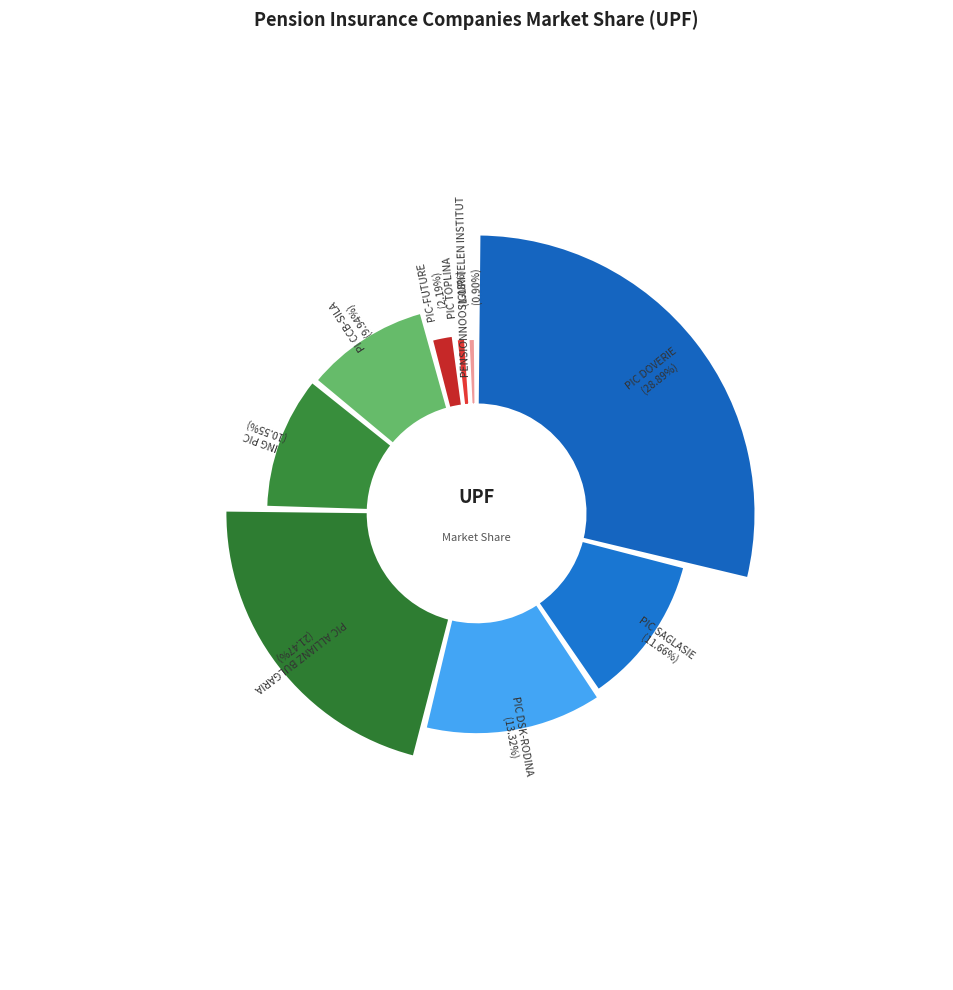

The PIC TOPLINA slice represents 11% of the pie. True or false?

False